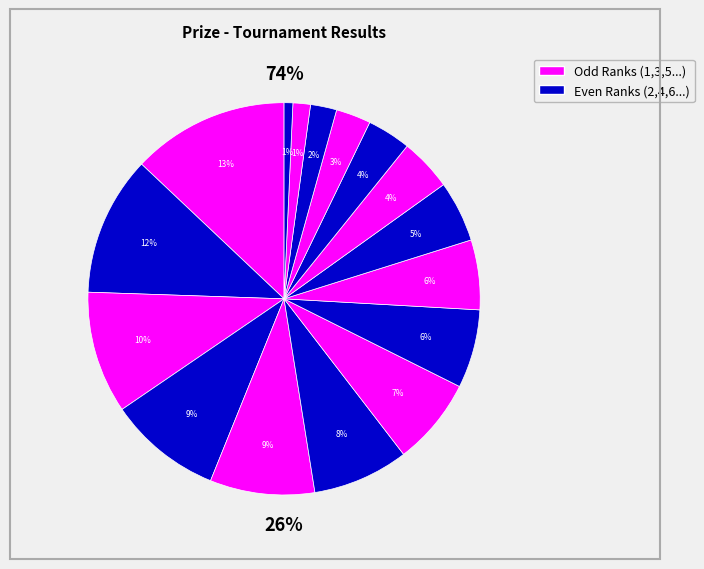

What percentage is NOT represented by W. De Alwis Sudath Priyashantha?

92.8%